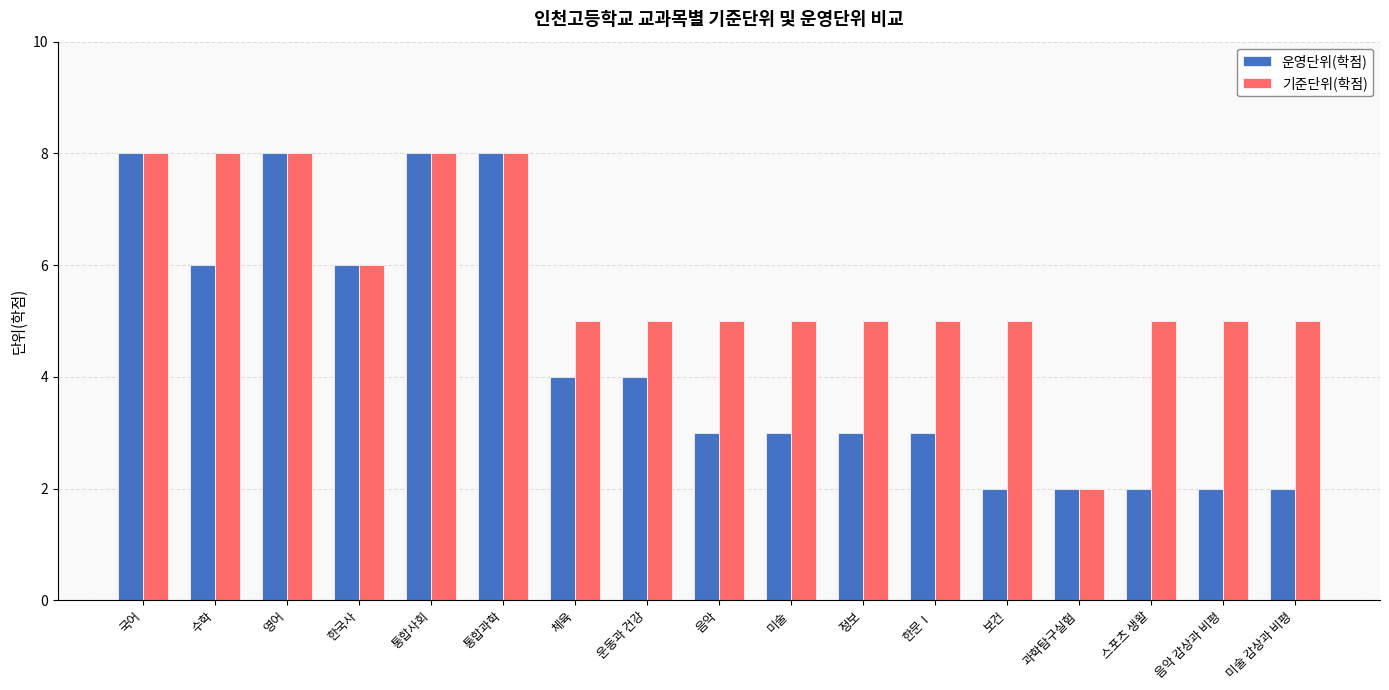

How many groups of bars are there?

17